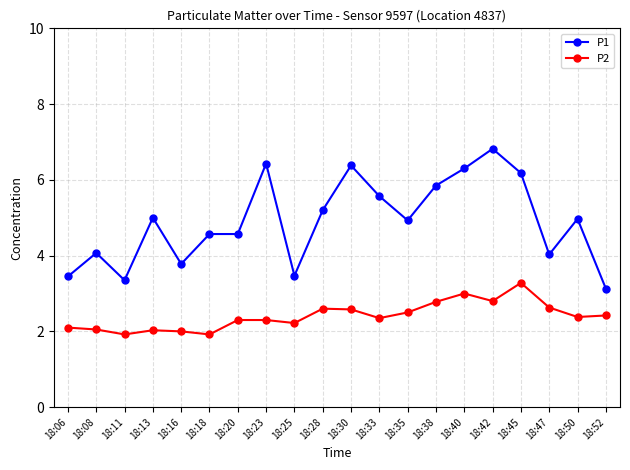

Is the value of P2 at 18:33 greater than the value of P1 at 18:11?

No